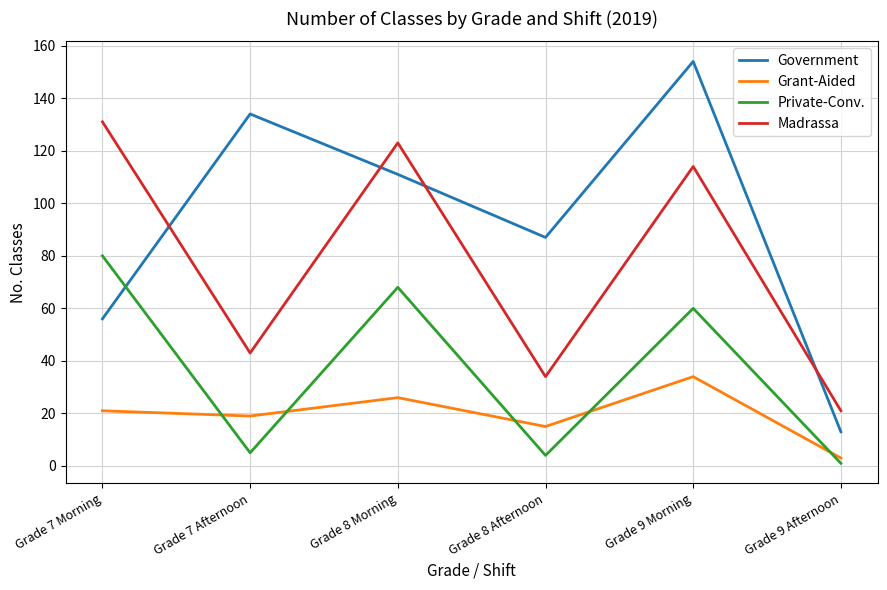

Reading right to left, extract all data points from this chart.

Government: 13	154	87	111	134	56
Grant-Aided: 3	34	15	26	19	21
Private-Conv.: 1	60	4	68	5	80
Madrassa: 21	114	34	123	43	131